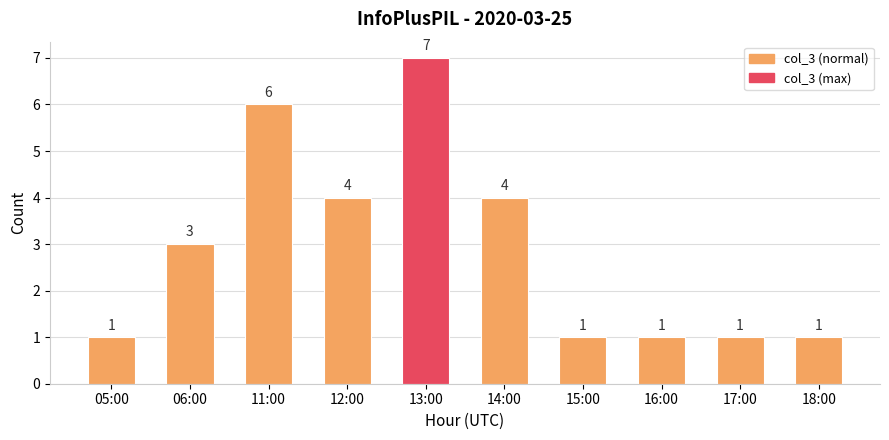

How many distinct data groups are displayed?

1